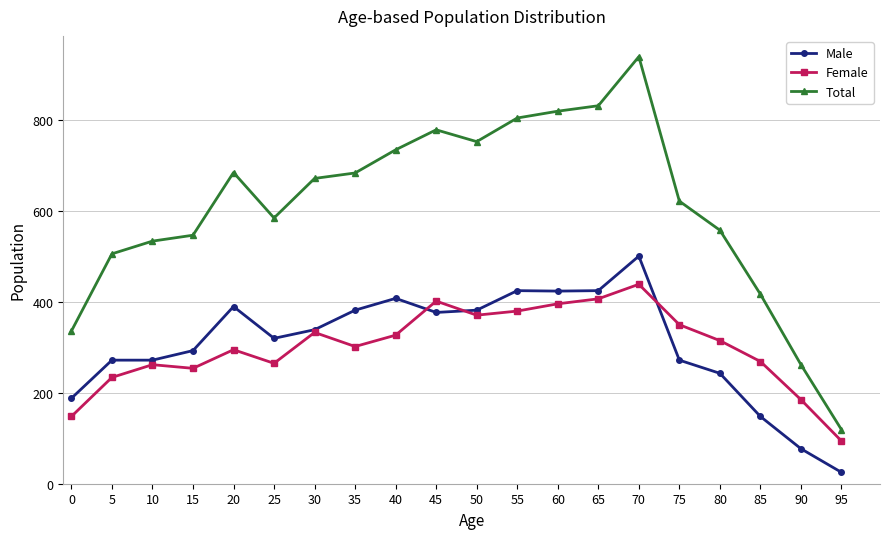

At which category does the chart reach its peak across all series?

70